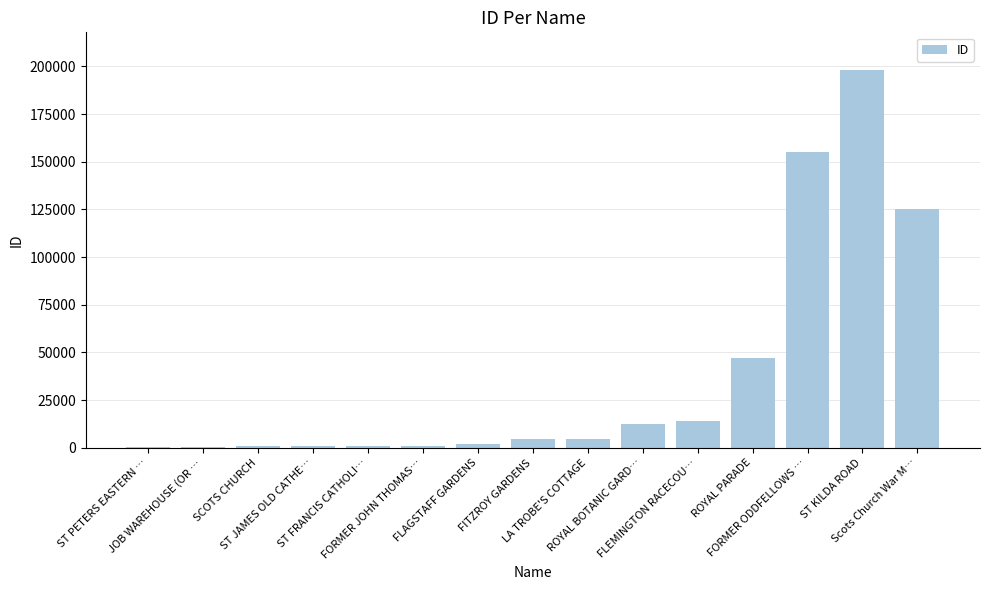

Approximately how many times larger is the value at FITZROY GARDENS compared to ST FRANCIS CATHOLI…?

6.1